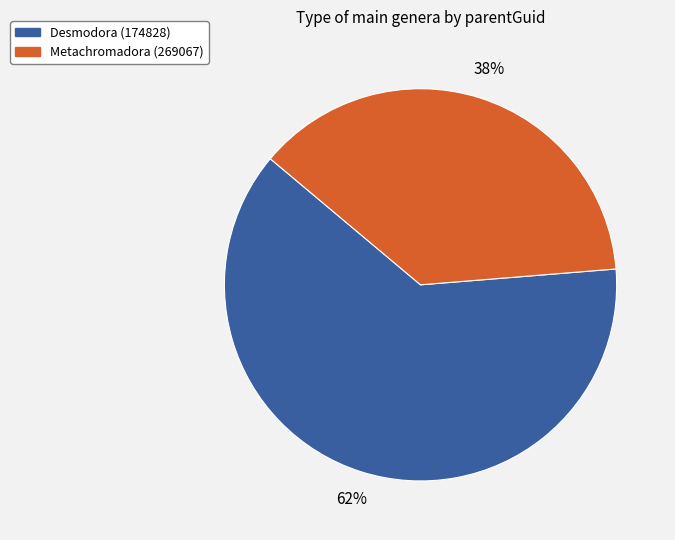

What is the smallest slice in the pie chart?

Metachromadora (269067)